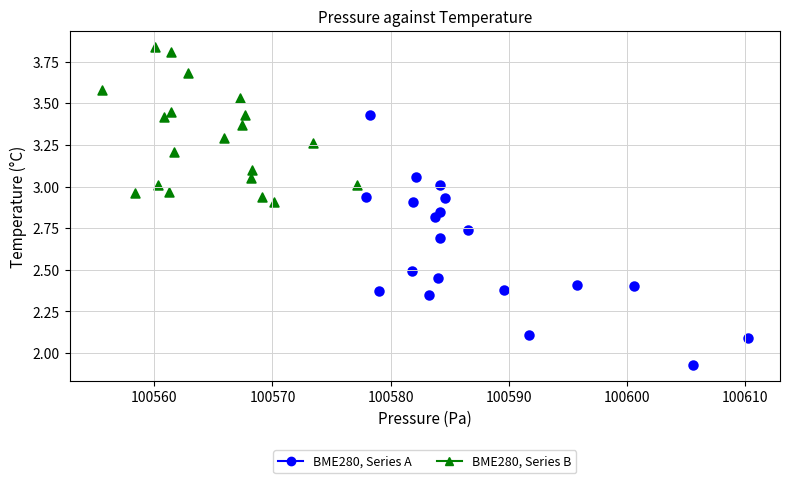

What are all the series names shown in the legend?

BME280, Series A, BME280, Series B